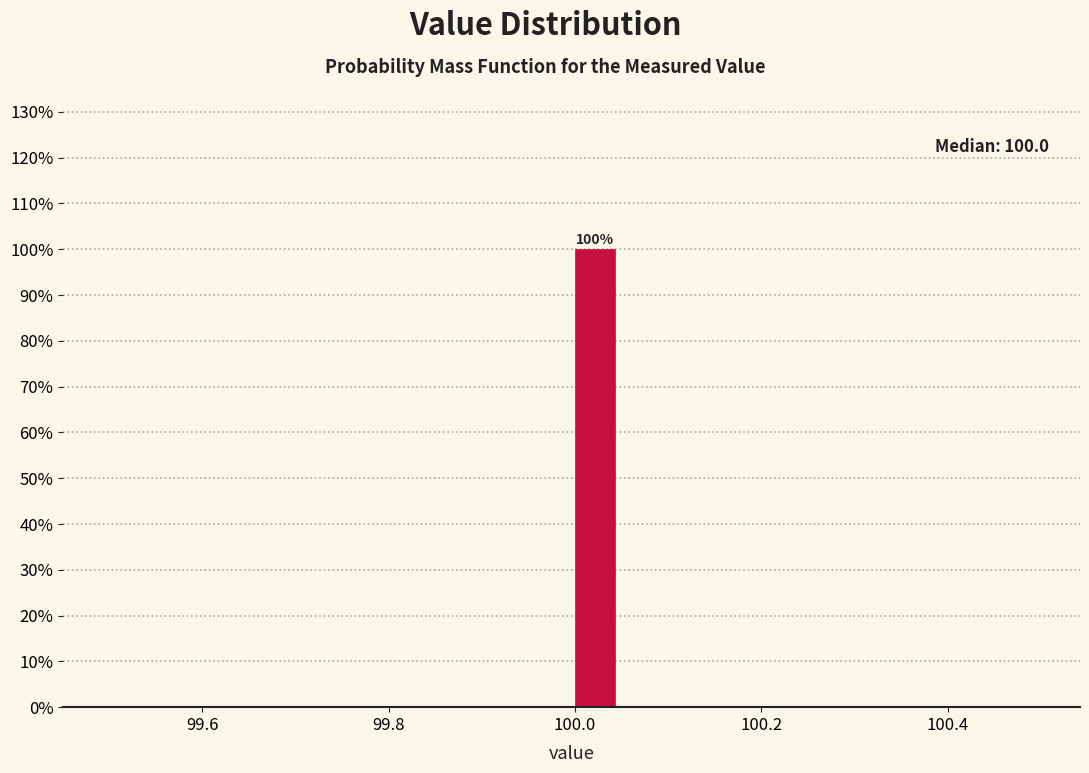

Around what value on the x-axis is the tallest bar? Give the approximate position of its centre, as read against the axis.

100.02